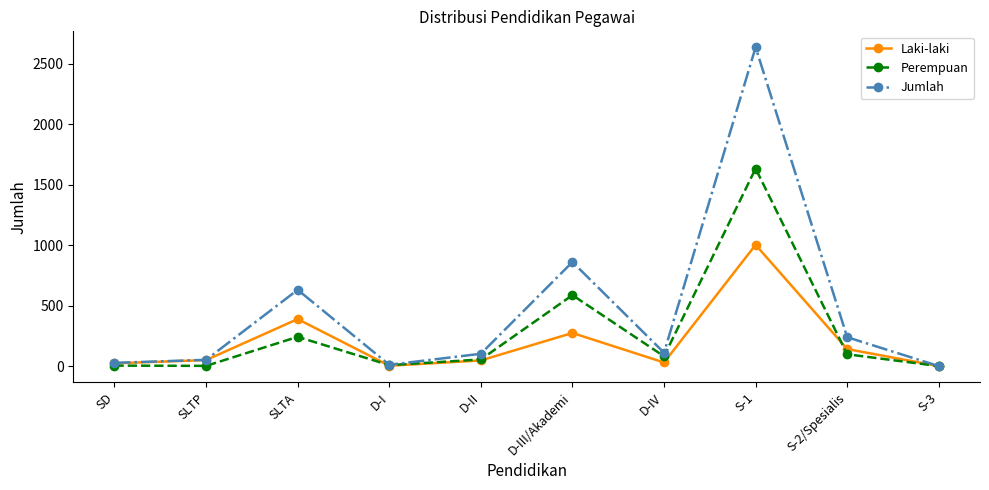

At which category is the sum across all series the highest?

S-1